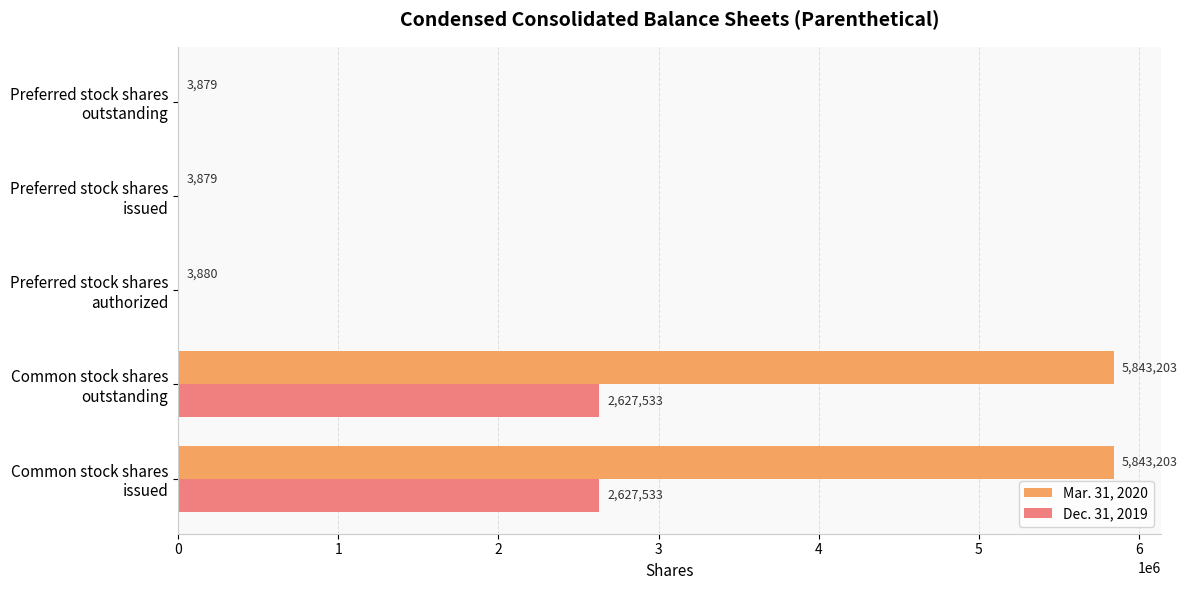

What is the maximum value for Mar. 31, 2020?

5843203